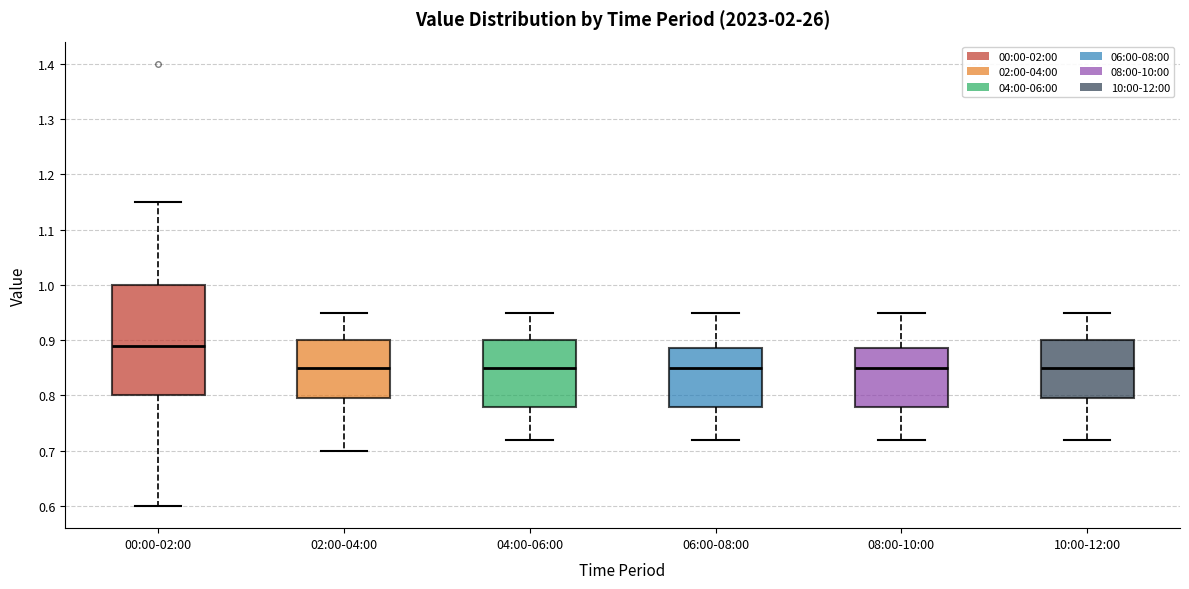

Reading left to right, transcribe this box plot: for each box, give where its median line is, the range the box spans, and where its two whiskers end, as read against the y-axis. The values are not printed on the chart, so give them approximately, as read against the axis.

00:00-02:00: median 0.89, box 0.80 to 1.00, whiskers 0.60 to 1.15
02:00-04:00: median 0.85, box 0.80 to 0.90, whiskers 0.70 to 0.95
04:00-06:00: median 0.85, box 0.78 to 0.90, whiskers 0.72 to 0.95
06:00-08:00: median 0.85, box 0.78 to 0.89, whiskers 0.72 to 0.95
08:00-10:00: median 0.85, box 0.78 to 0.89, whiskers 0.72 to 0.95
10:00-12:00: median 0.85, box 0.80 to 0.90, whiskers 0.72 to 0.95